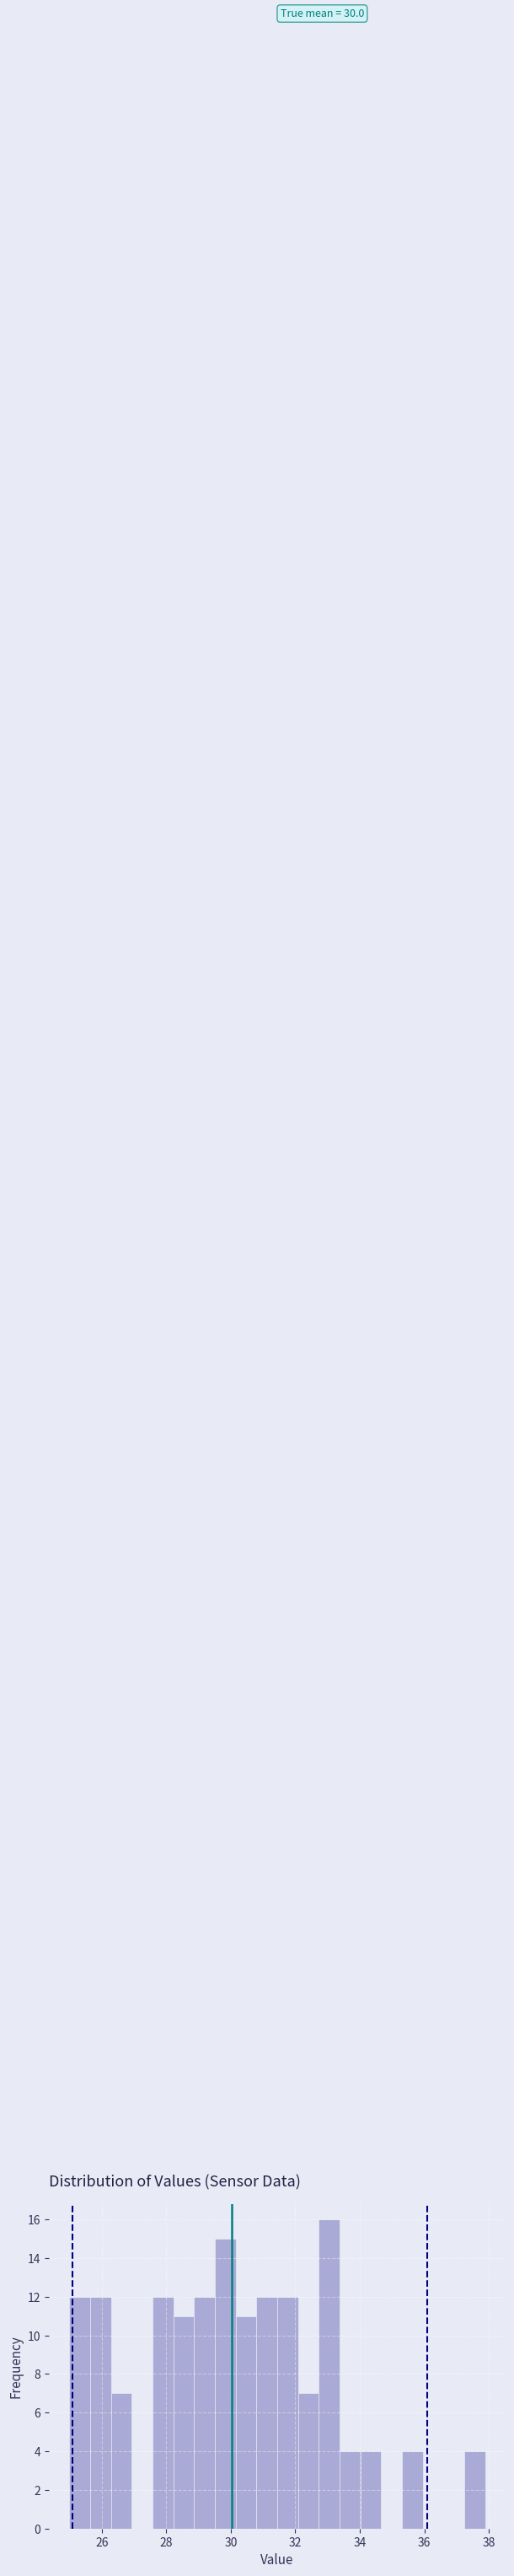

Around what value on the x-axis is the tallest bar? Give the approximate position of its centre, as read against the axis.

33.0